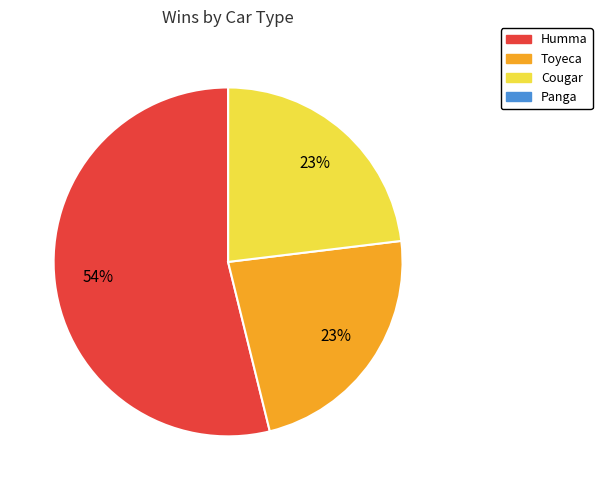

To the nearest percent, what is the difference between the Cougar and Humma slice percentages?

31%